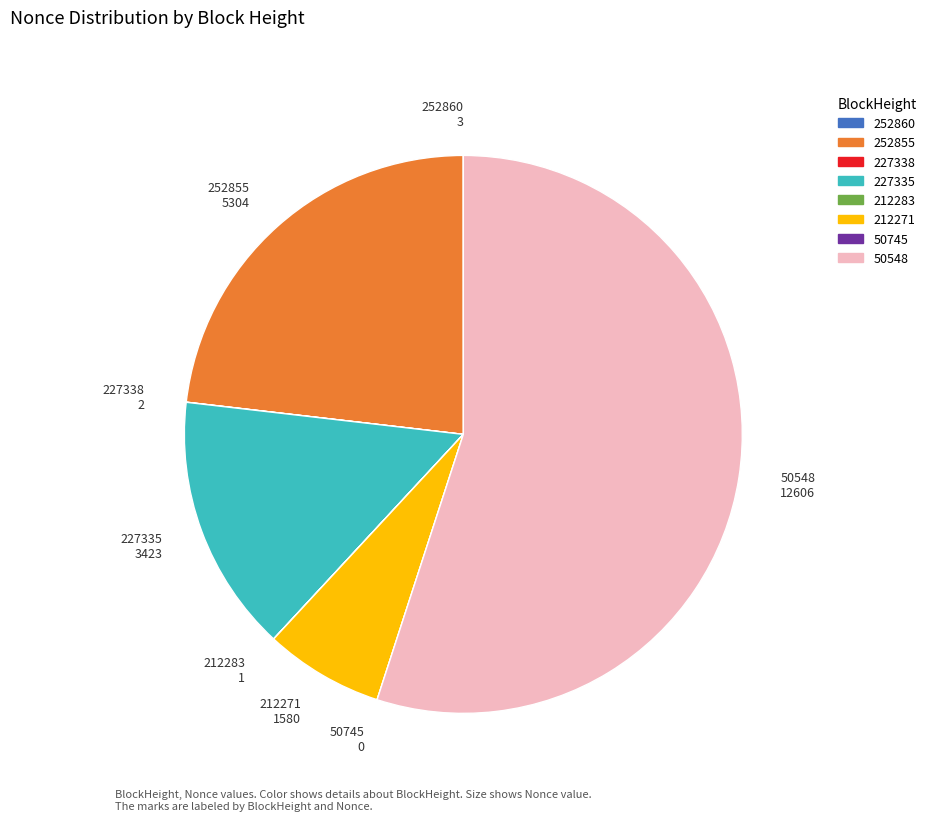

Is it true that 50548 is 55% of the pie?

True